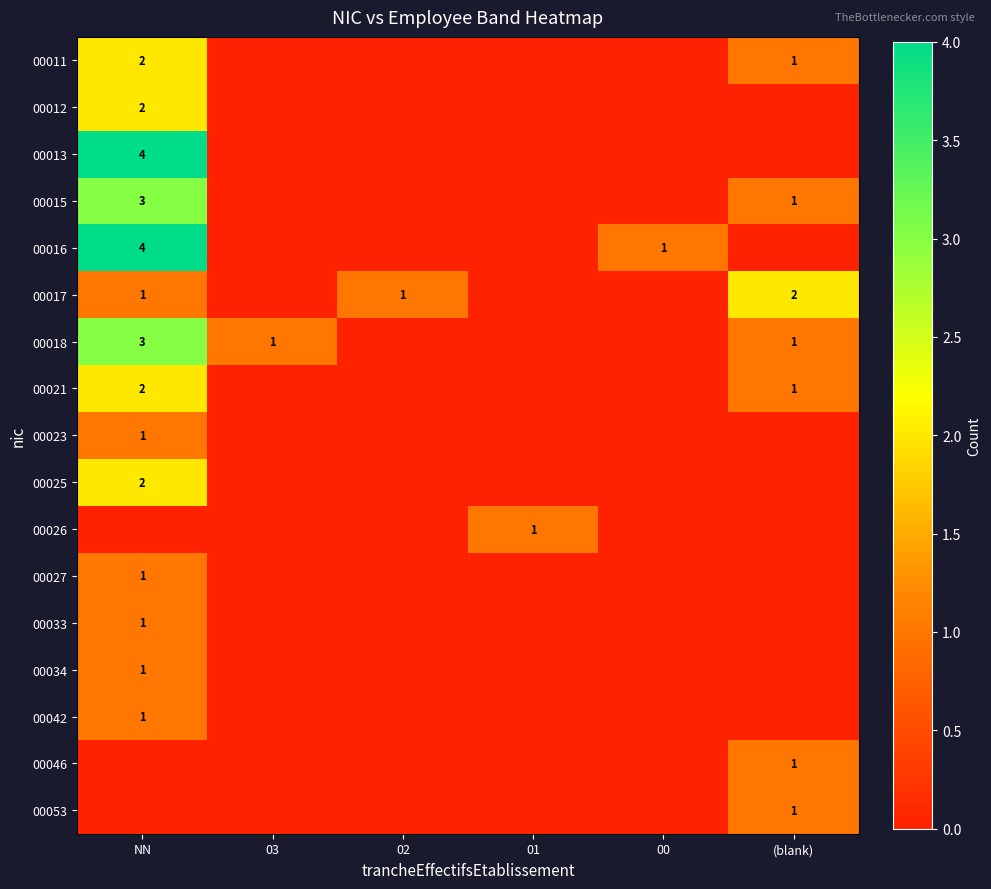

At which category is the sum across all series the highest?

NN